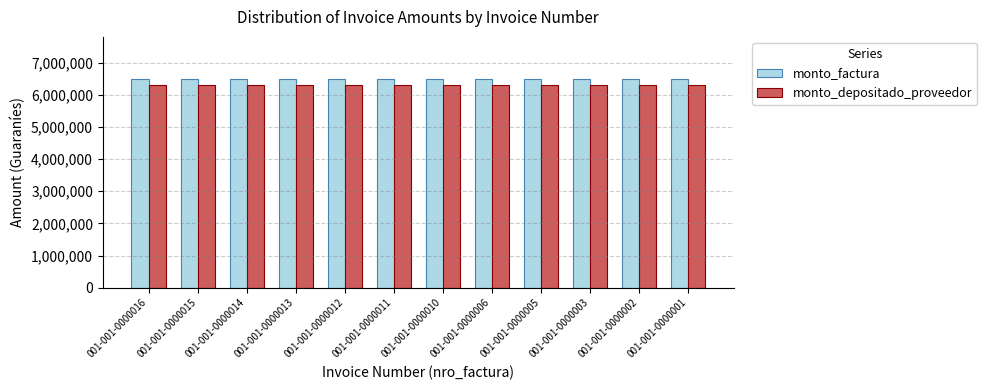

Does the chart contain any negative values?

No